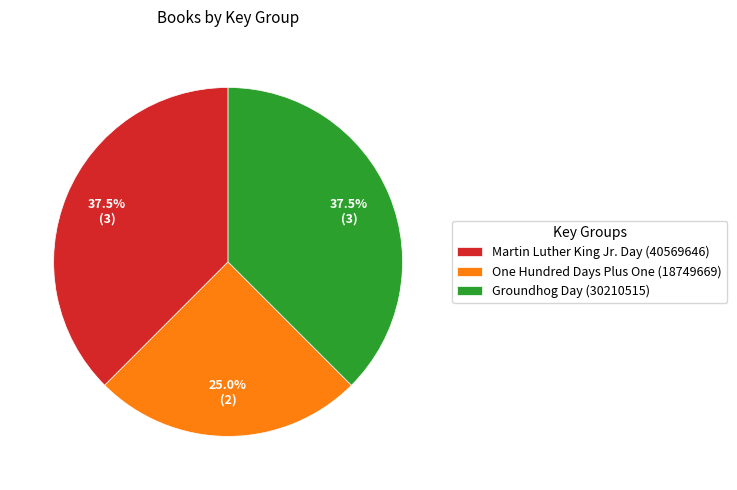

Count the number of slices in the pie.

3